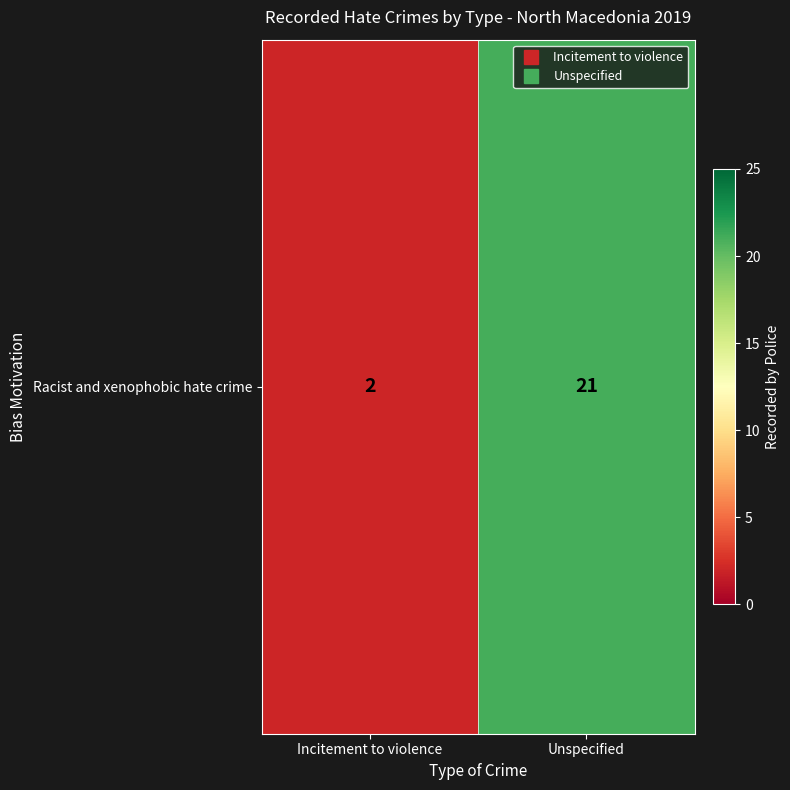

What is the smallest value displayed?

2